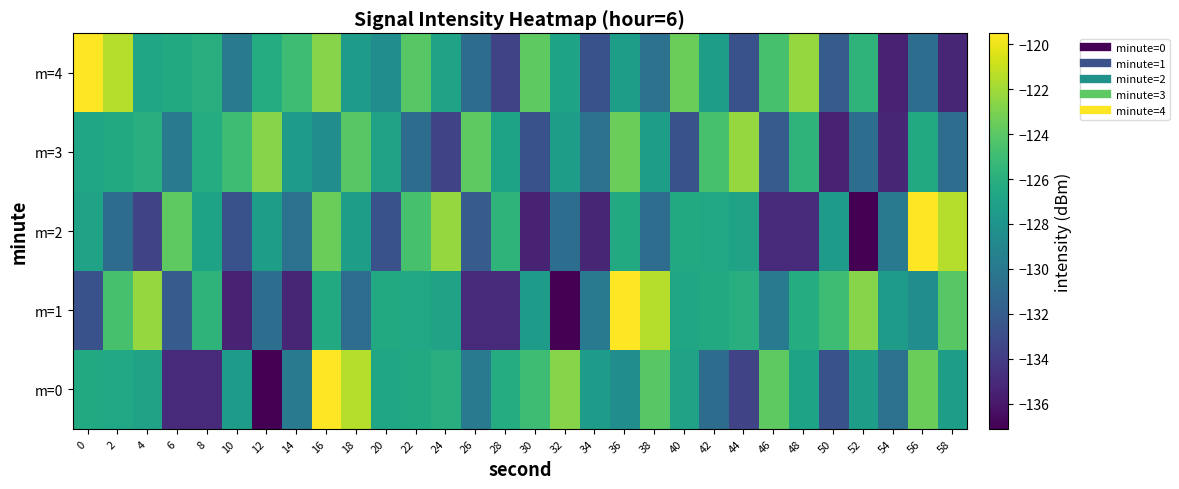

Which series has the largest range (max minus min)?

m=0